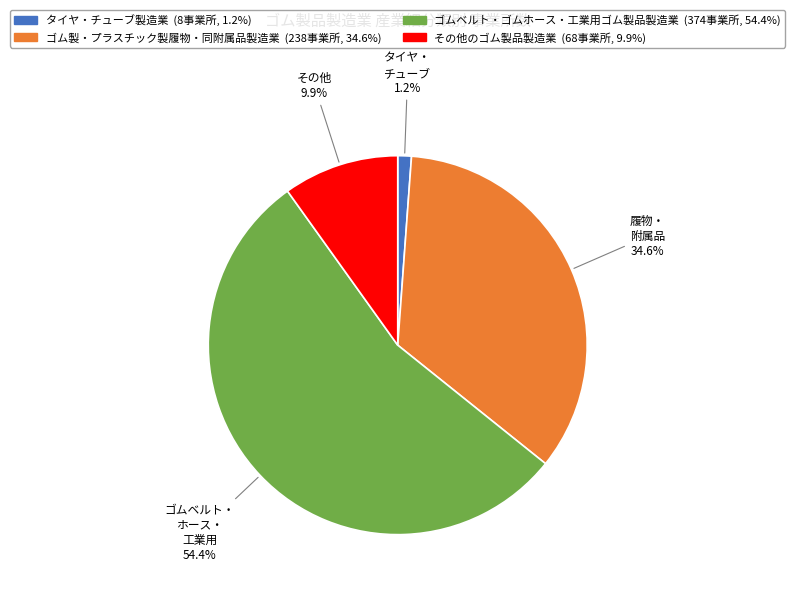

Count the number of slices in the pie.

4